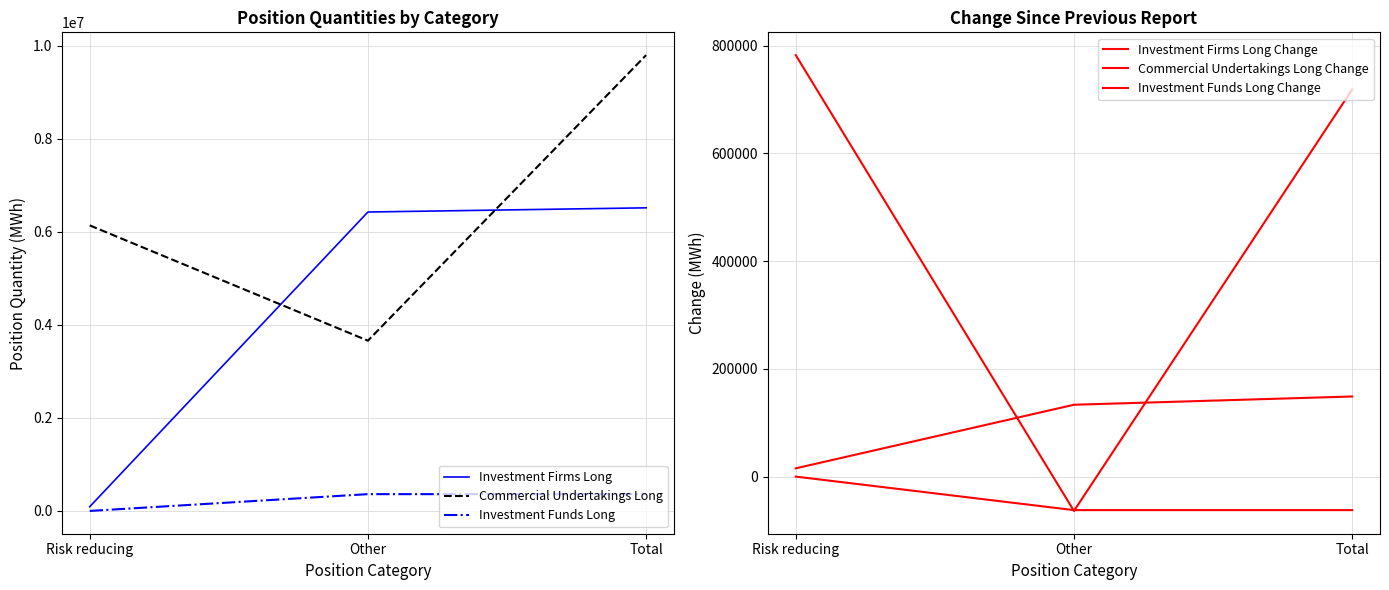

Where does the Commercial Undertakings Long Change series first go above 718441?

Risk reducing